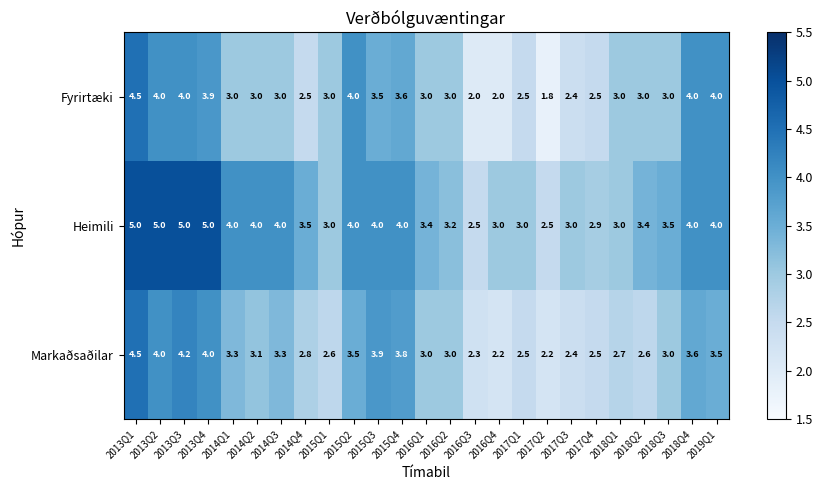

The Markaðsaðilar series shows 0.7 at 2017Q3. True or false?

False